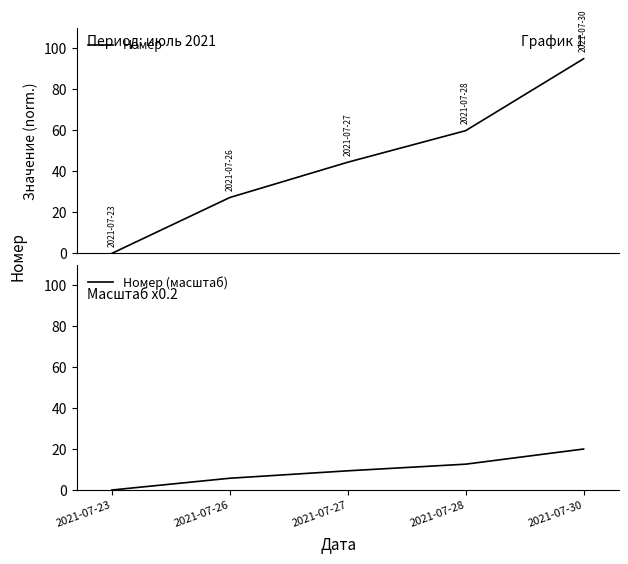

Which series changed the most between 2021-07-23 and 2021-07-26?

Номер